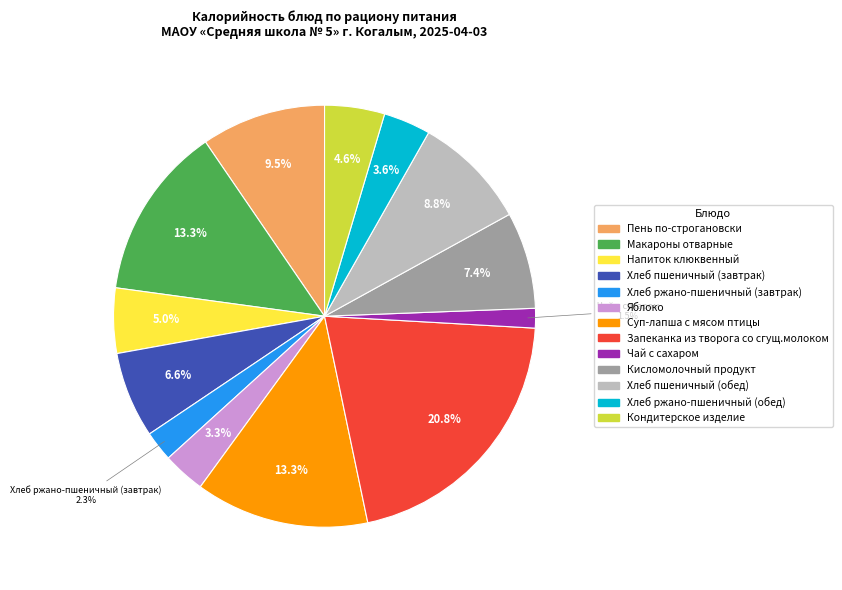

Is Кондитерское изделие the majority of the pie?

No